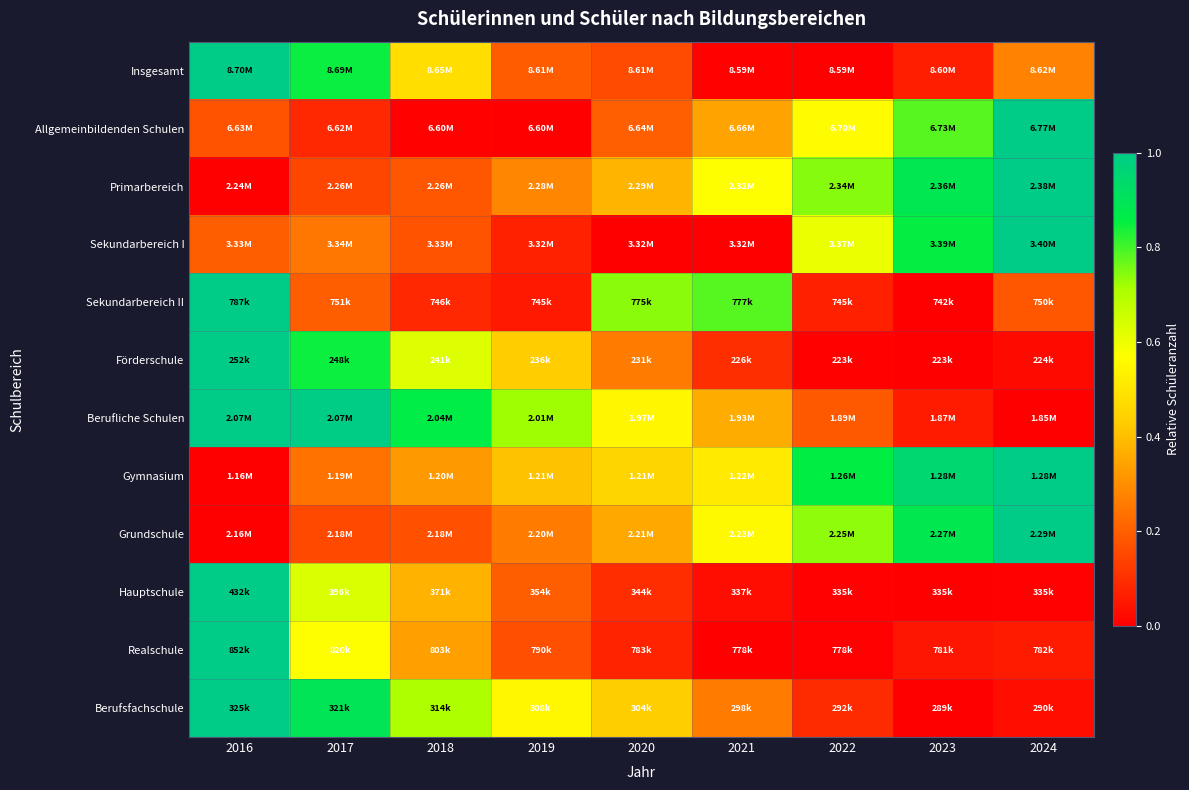

Count the number of data series in this chart.

12